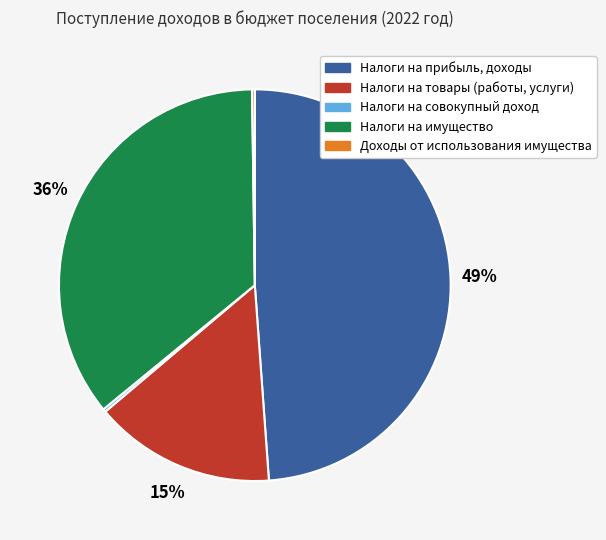

To the nearest percent, what is the difference between the largest and smallest slice percentages?

49%